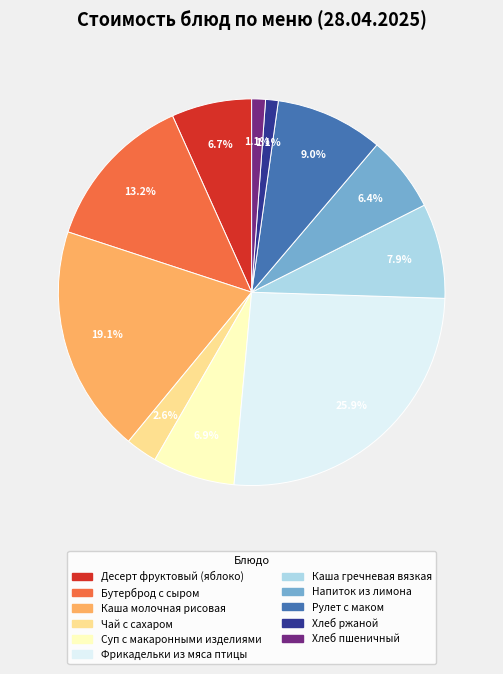

Which has a higher value, Десерт фруктовый (яблоко) or Каша гречневая вязкая?

Каша гречневая вязкая